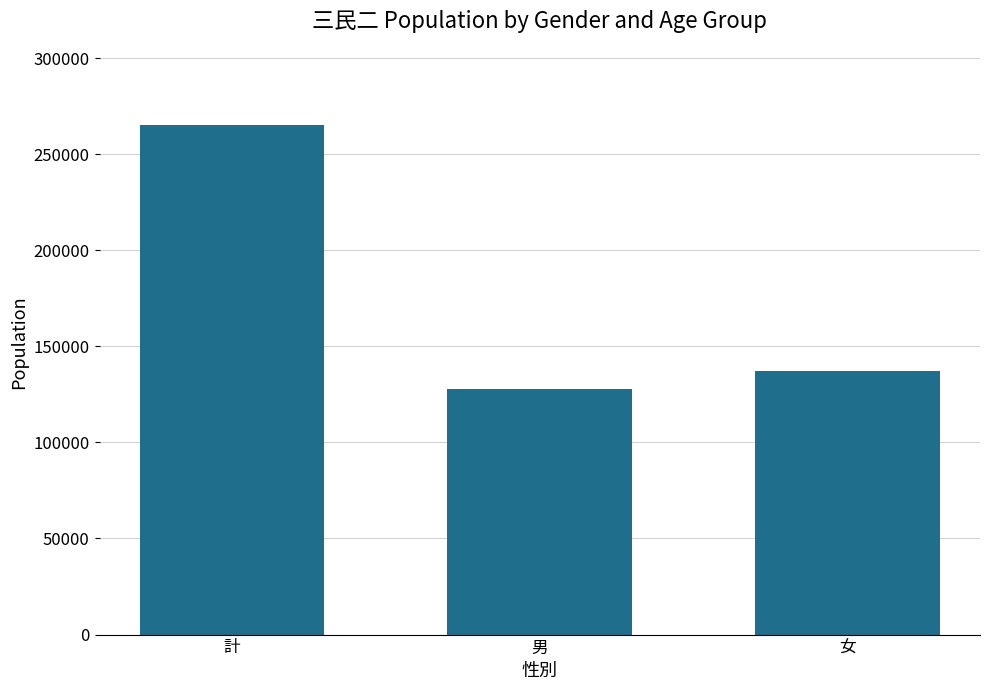

List the labels in order of value, largest first.

計, 女, 男